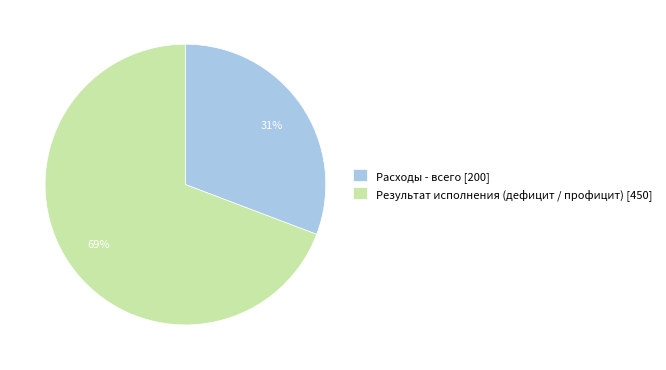

Rank the categories by value from highest to lowest.

Результат исполнения (дефицит / профицит), Расходы - всего